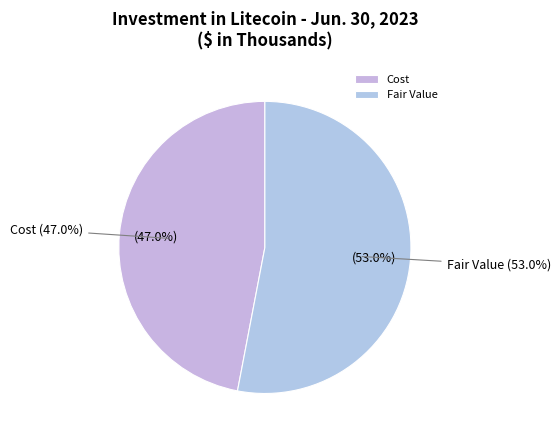

Which category has the biggest portion of the pie?

Fair Value